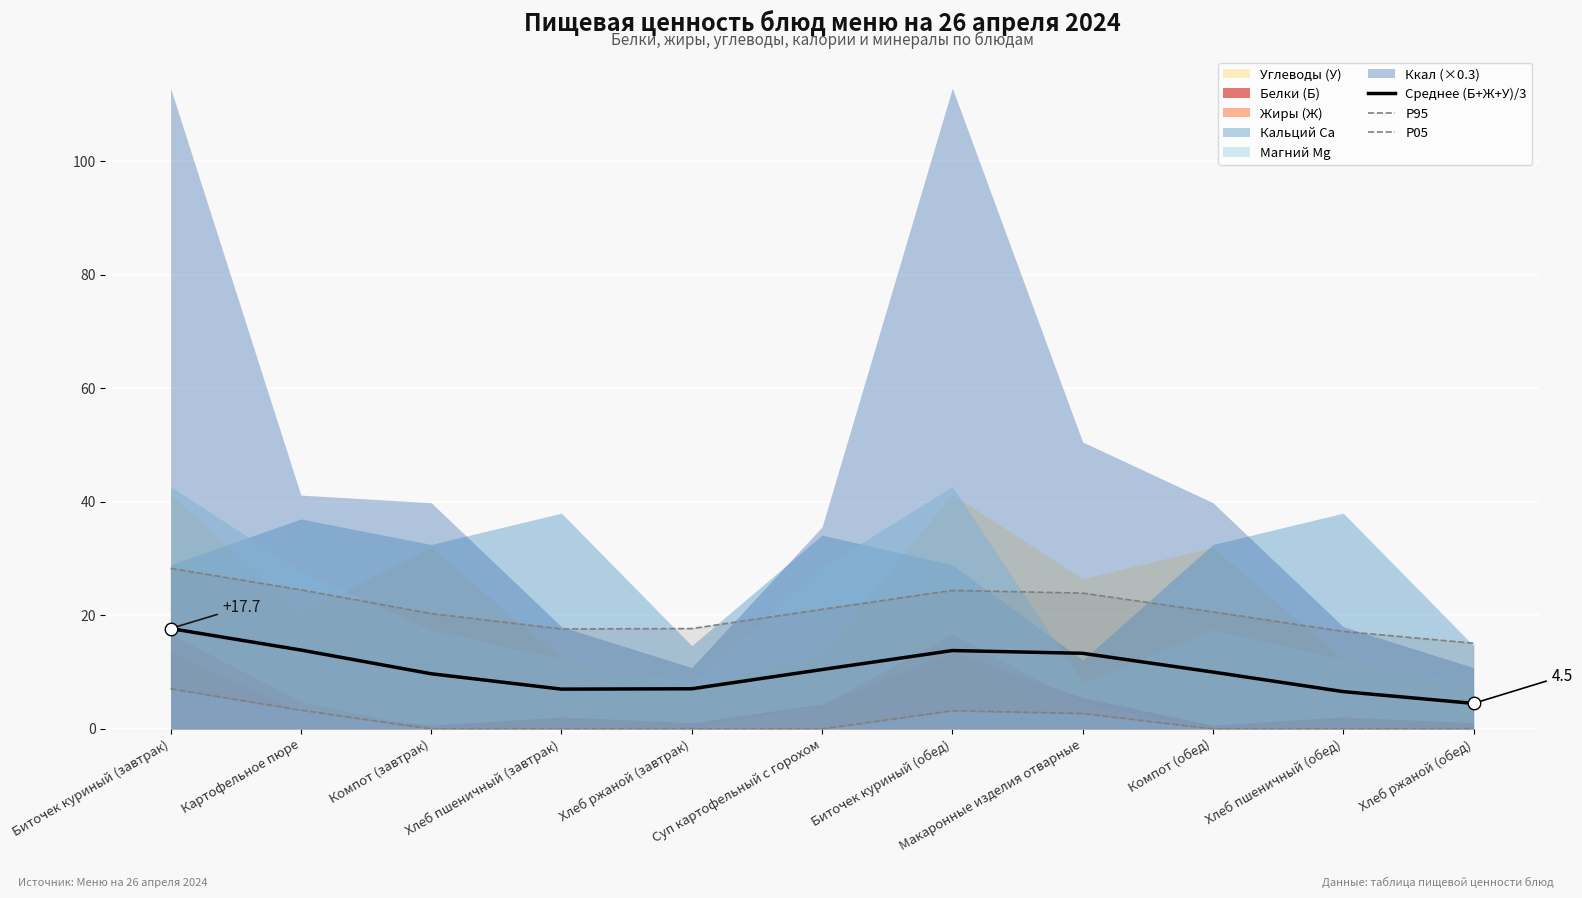

Which category has the highest value in the Среднее (Б+Ж+У)/3 series?

Биточек куриный (завтрак)